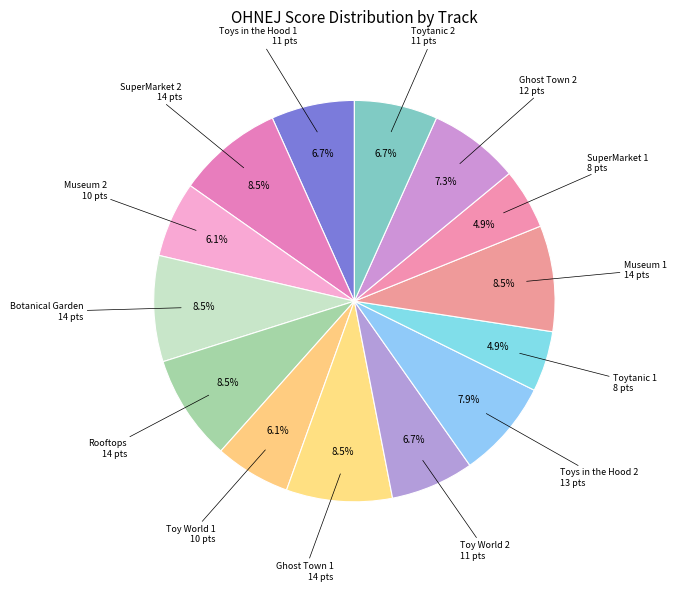

Does any single category account for the majority?

No